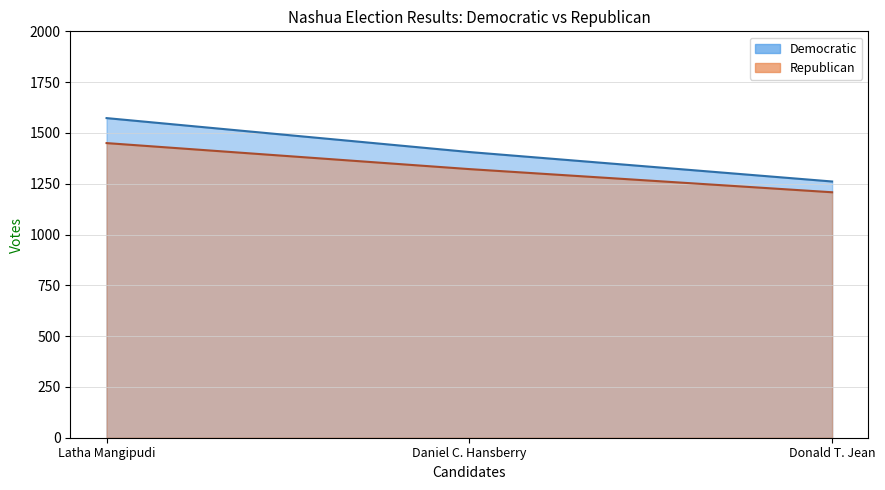

Count the Democratic values in the range 1261 to 1573.

3